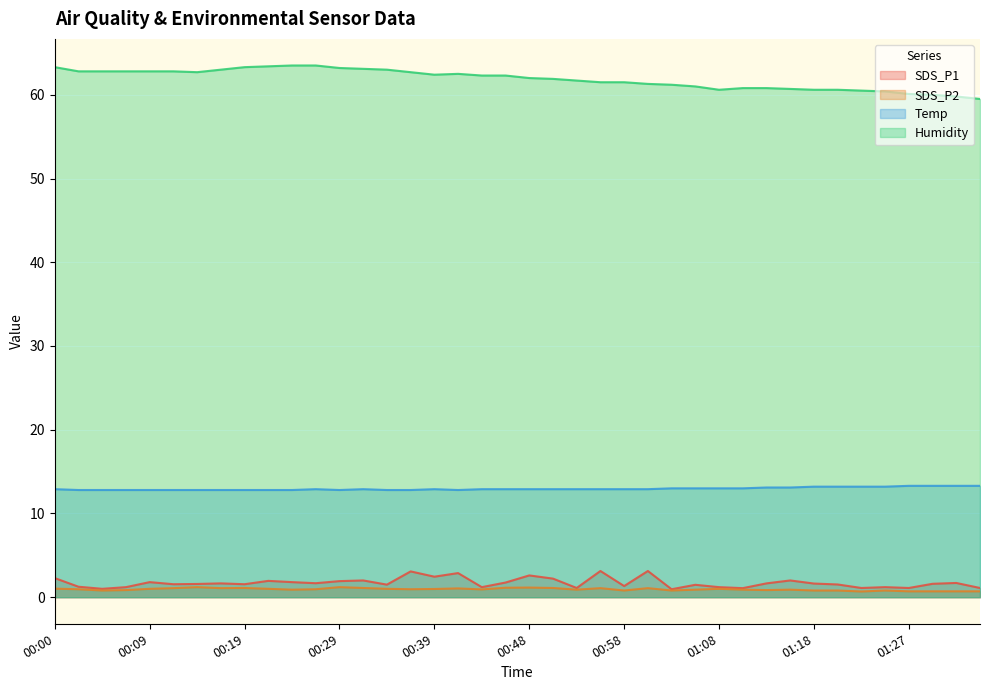

True or false: SDS_P2 and Humidity intersect in this chart.

False